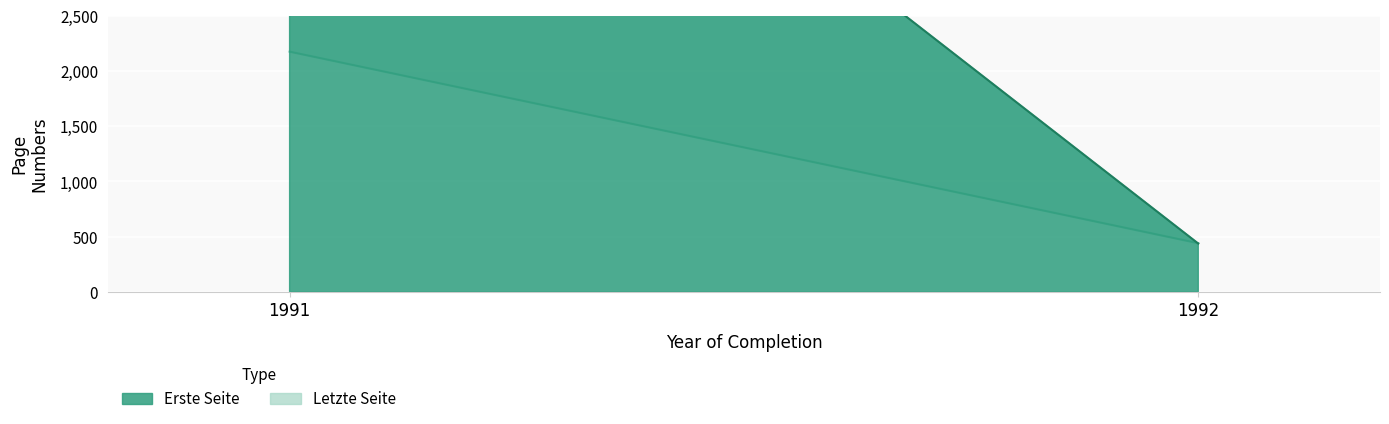

What is the total value across all series at 1992?

877